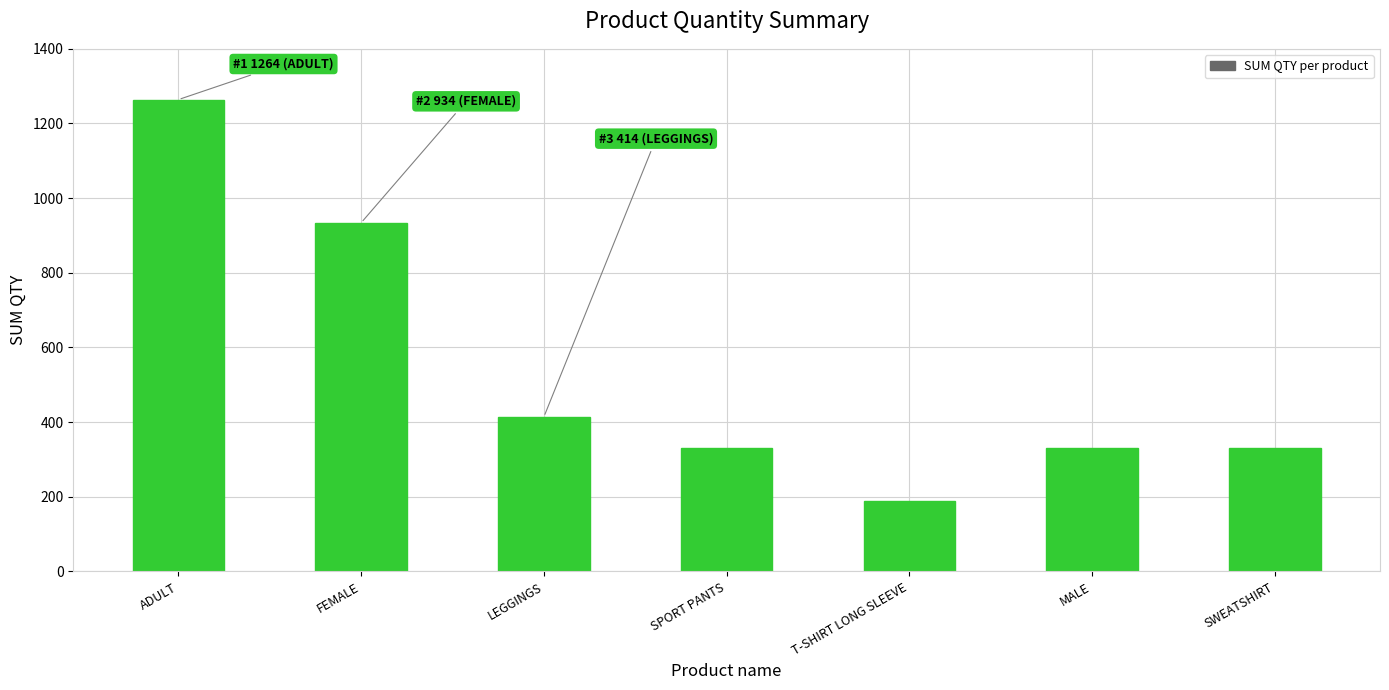

What is the value of the 7th bar from the left?

330